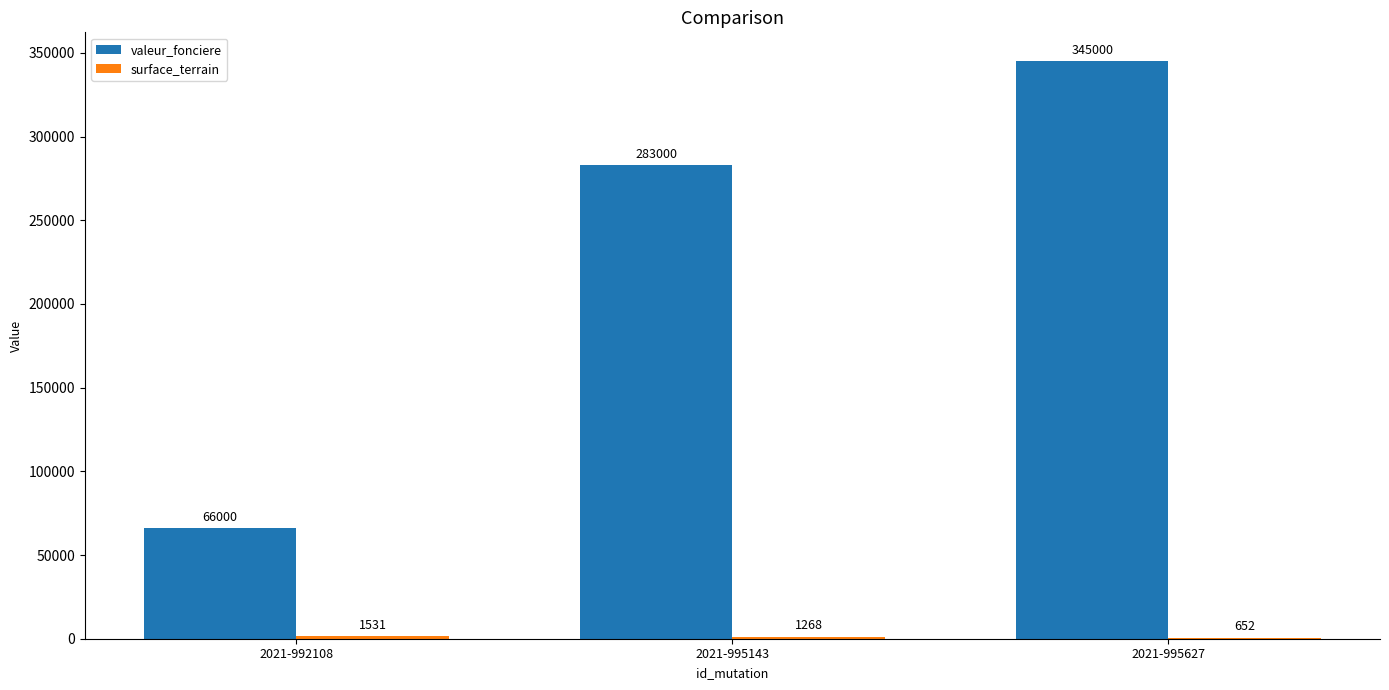

Which series changed the most between 2021-992108 and 2021-995627?

valeur_fonciere